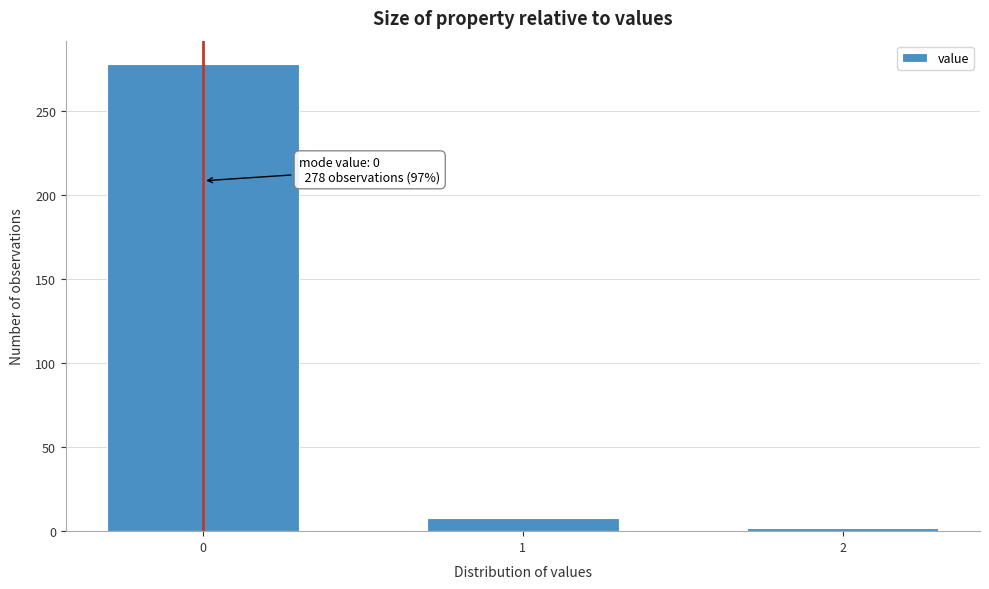

Reading left to right, transcribe all the data shown in this chart.

278	8	2